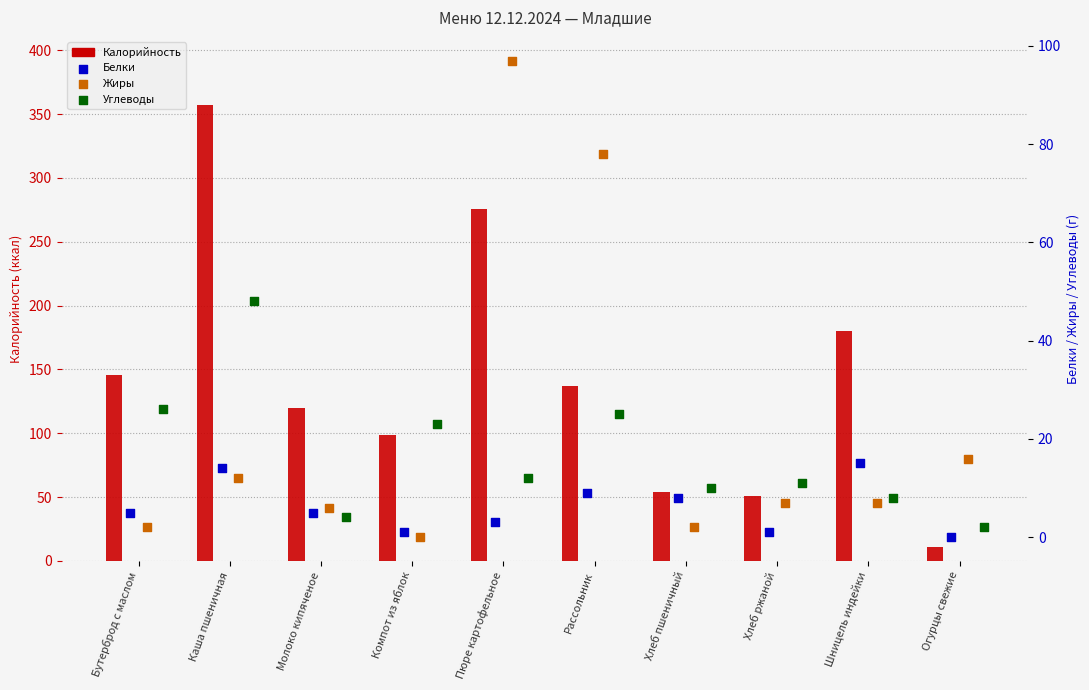

What are all the series names shown in the legend?

Калорийность, Белки, Жиры, Углеводы